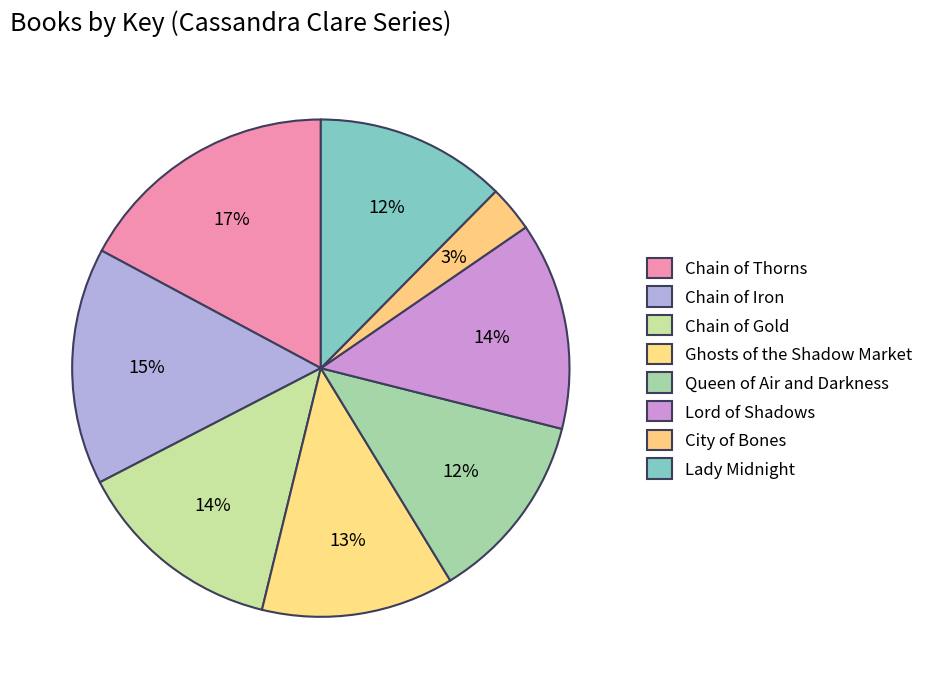

Count the number of slices in the pie.

8